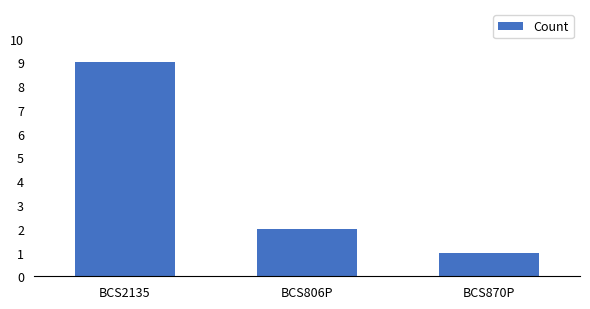

Where is the data nearest to the value 5?

BCS806P